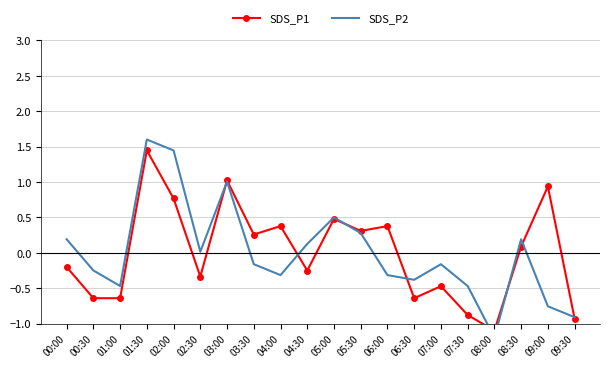

Between 02:00 and 04:30, which series saw the biggest shift?

SDS_P2